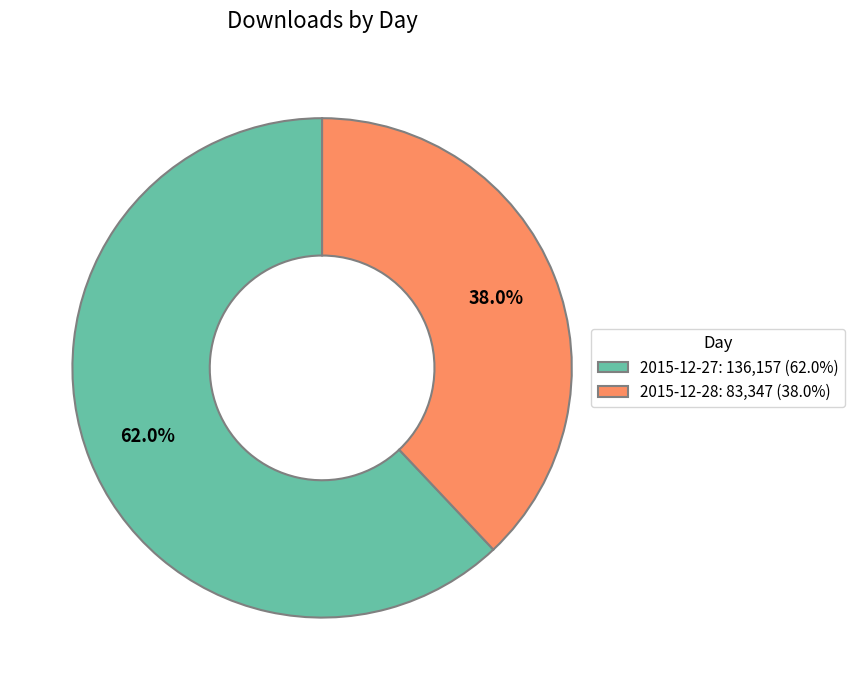

Which slice is the largest?

2015-12-27: 136,157 (62.0%)